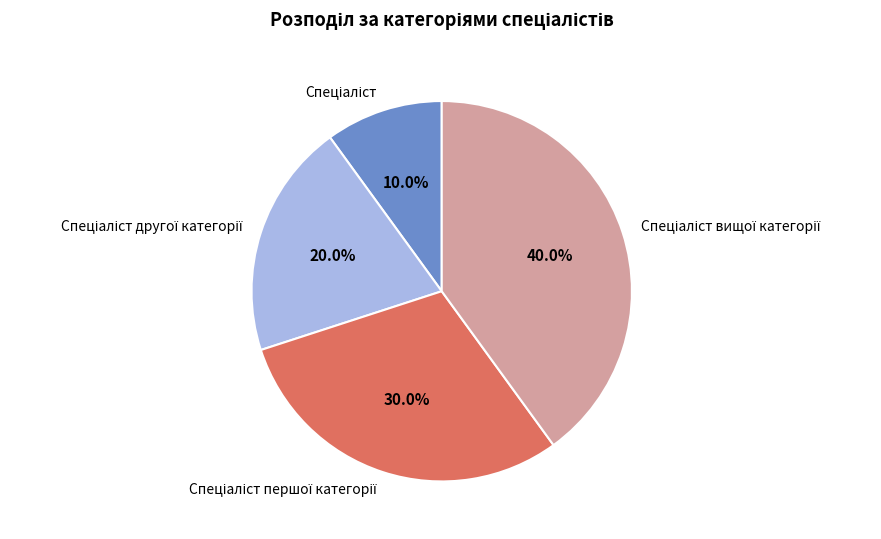

Does any single category account for the majority?

No